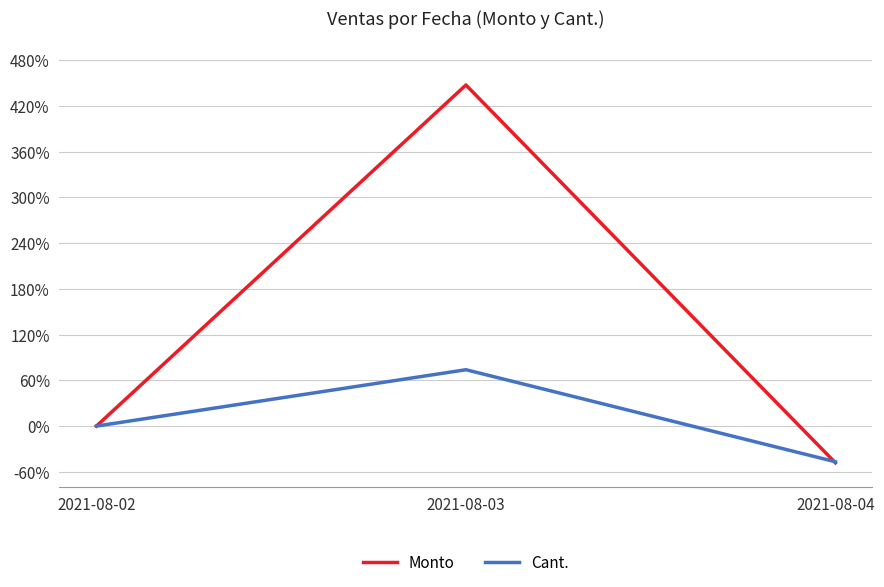

What is the value of the Cant. point at the 3rd from the left?

-46.8